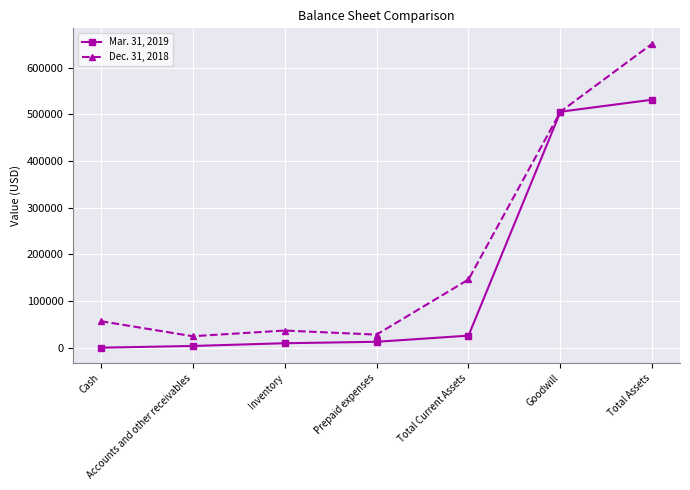

The value of Mar. 31, 2019 at Total Current Assets is 25801. True or false?

True